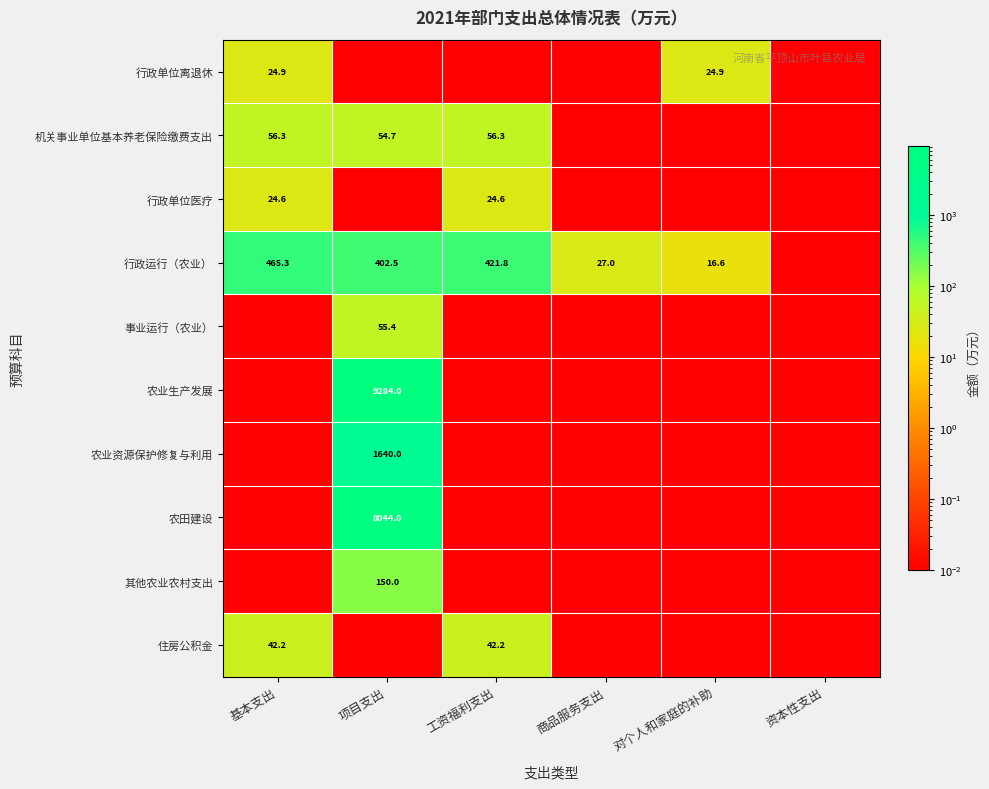

What is the difference between the maximum and second lowest values in the 事业运行（农业） series?

55.4